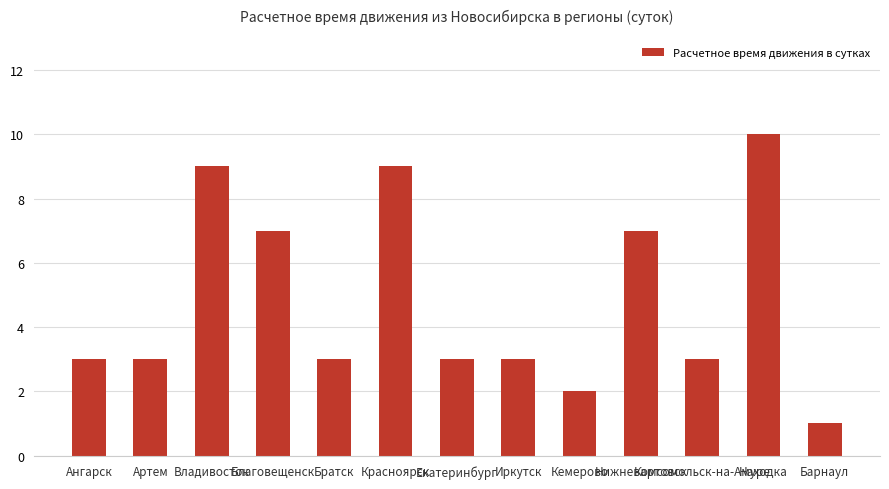

Count the number of data series in this chart.

1